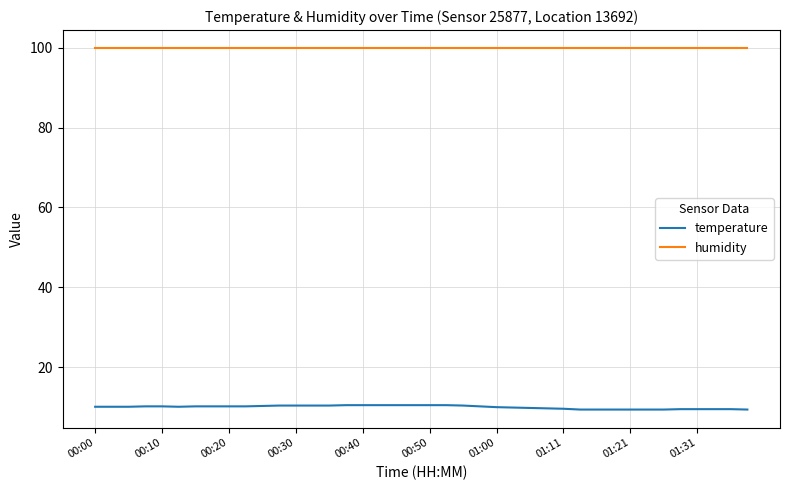

Which series has the widest spread of values?

temperature